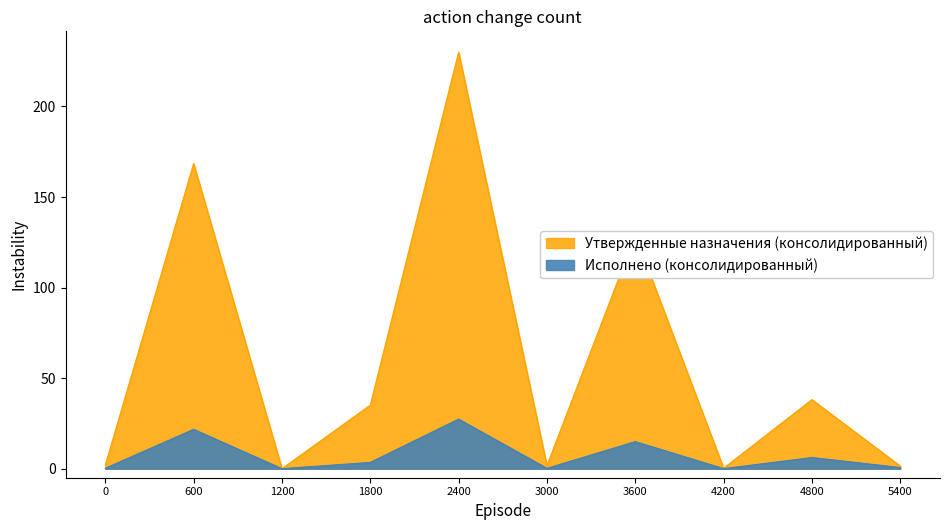

How many values in the Утвержденные назначения (бюджет субъекта) series exceed 3?

5